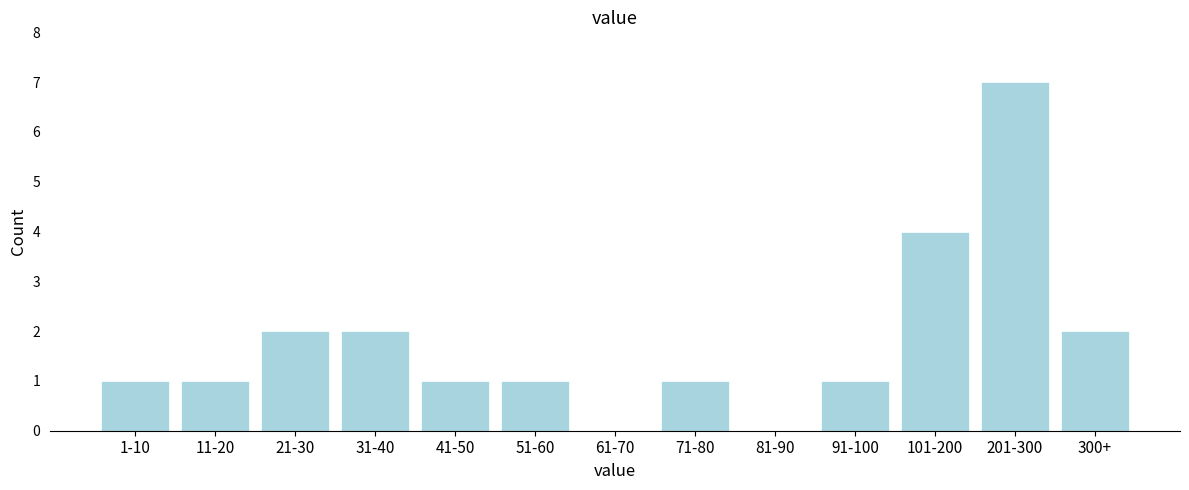

Reading right to left, what are all the values shown in this chart?

300+=2	201-300=7	101-200=4	91-100=1	81-90=0	71-80=1	61-70=0	51-60=1	41-50=1	31-40=2	21-30=2	11-20=1	1-10=1